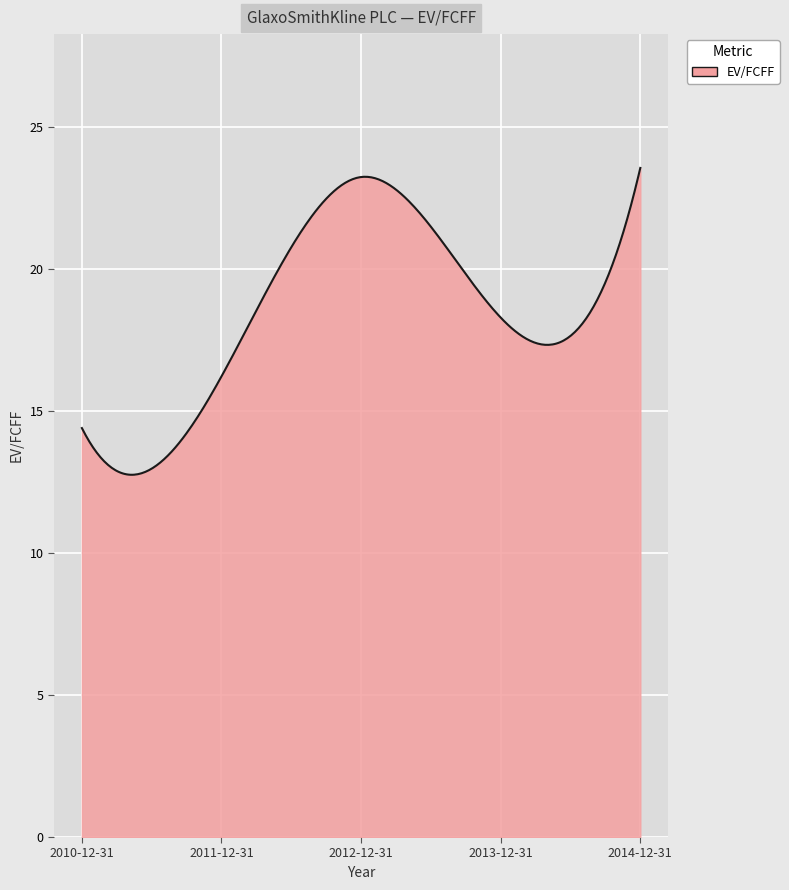

What is the minimum value shown in the chart?

12.8